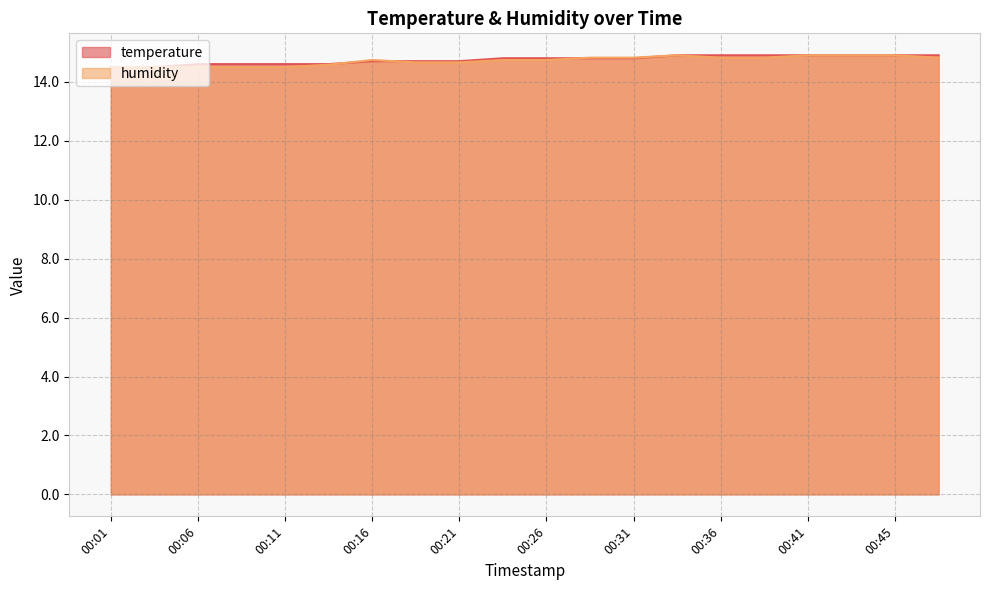

List the series in order of their overall mean, highest first.

temperature, humidity